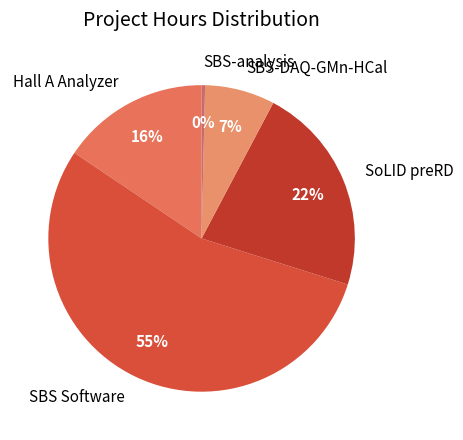

Do SBS-analysis and Hall A Analyzer together represent more than half of the pie?

No